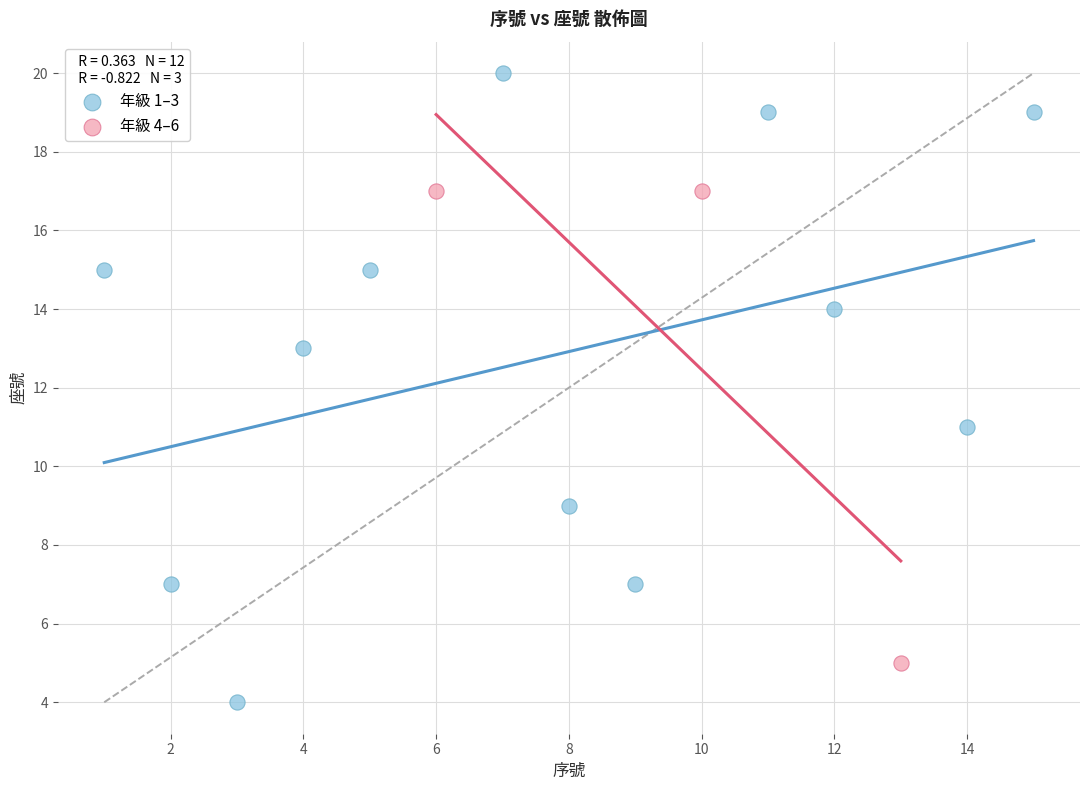

Which series has the widest spread of Y values?

年級 1–3